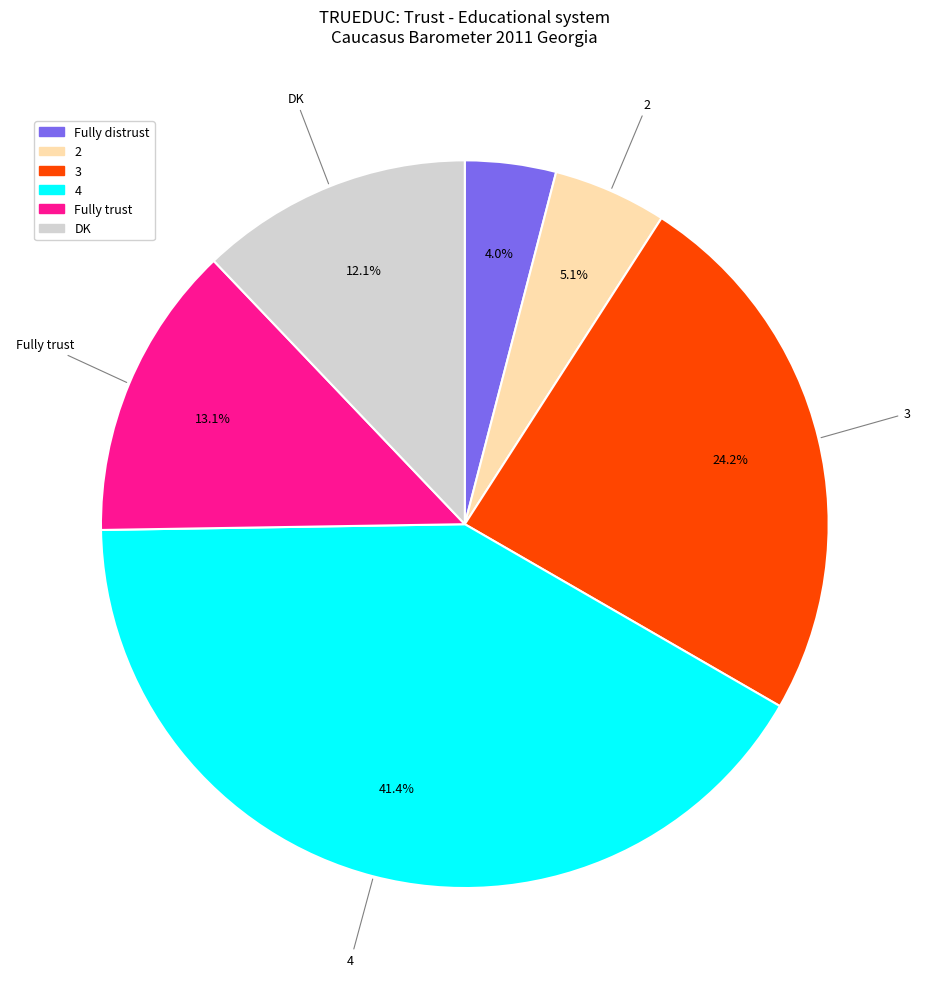

Is there any slice that represents more than half of the pie?

No